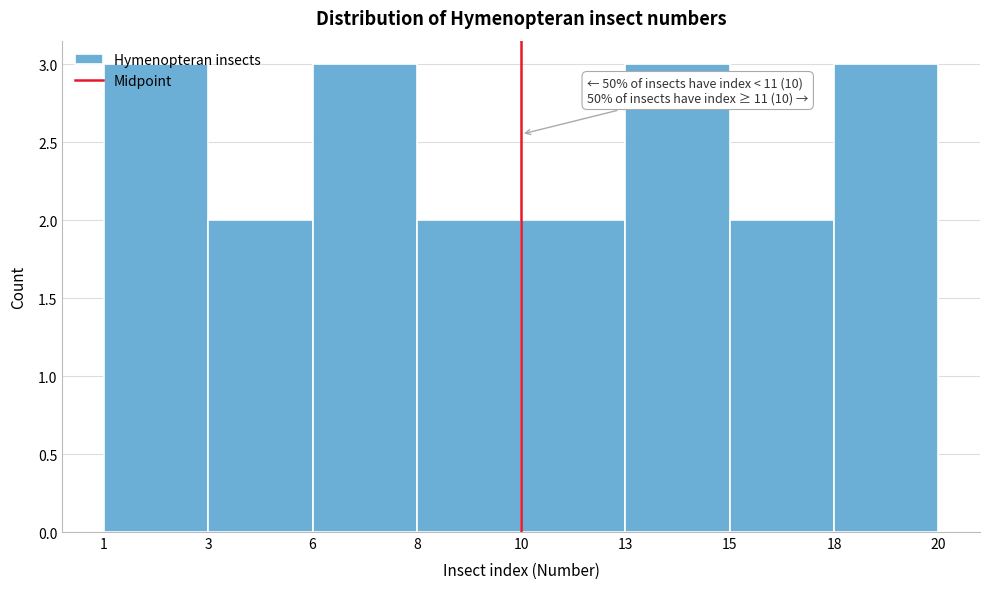

Read the value at 18.

3